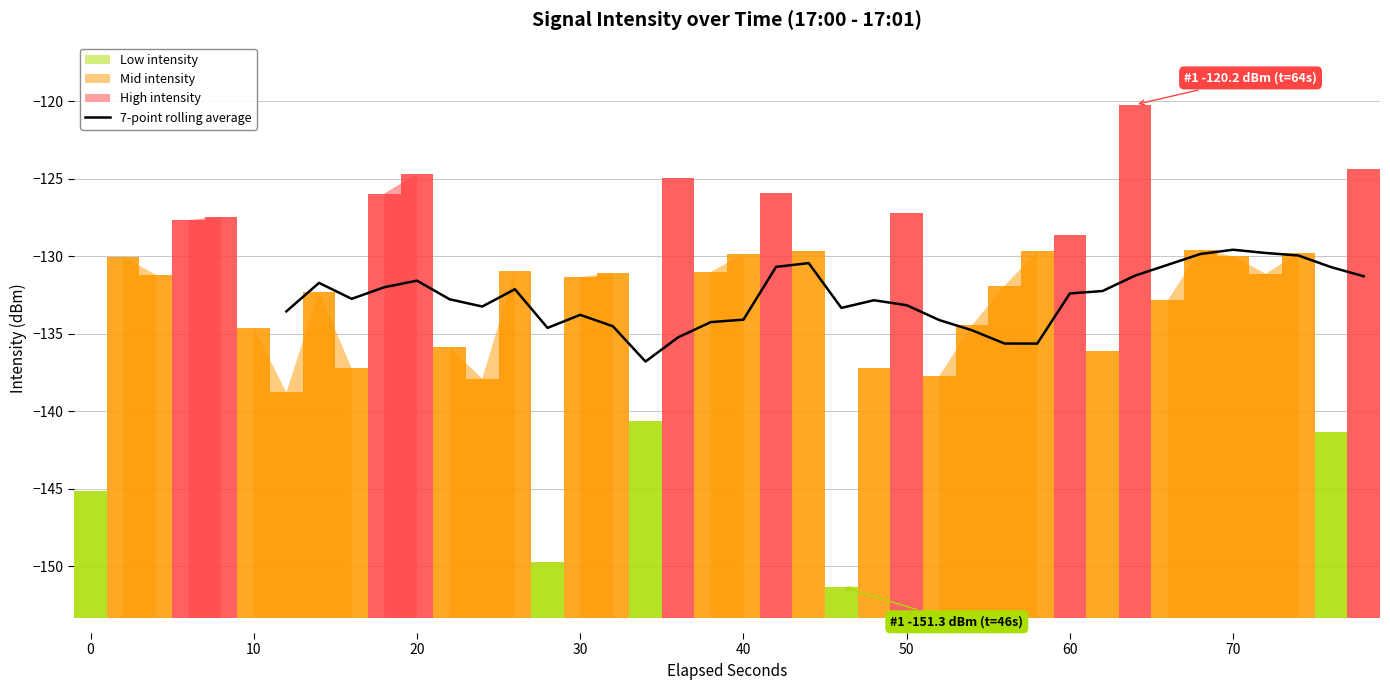

What is the greatest value displayed?

-129.6